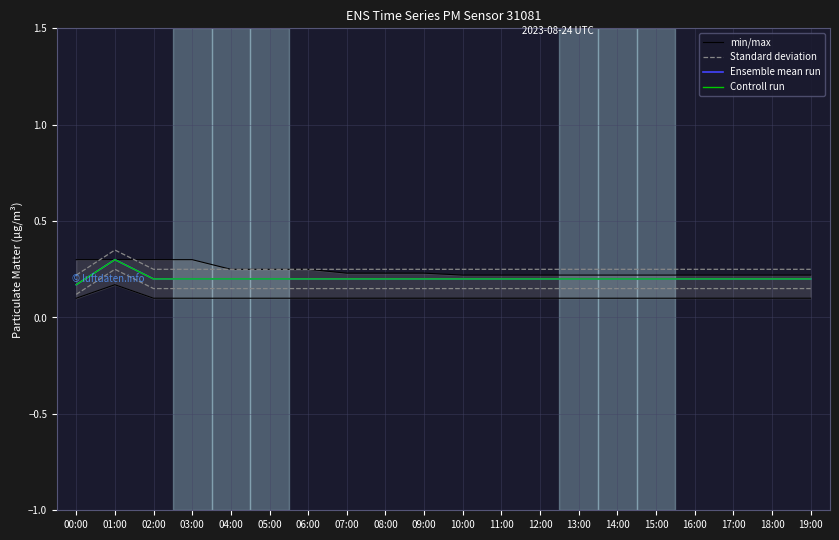

In Controll run, how many points are higher than both neighbors (excluding endpoints)?

1